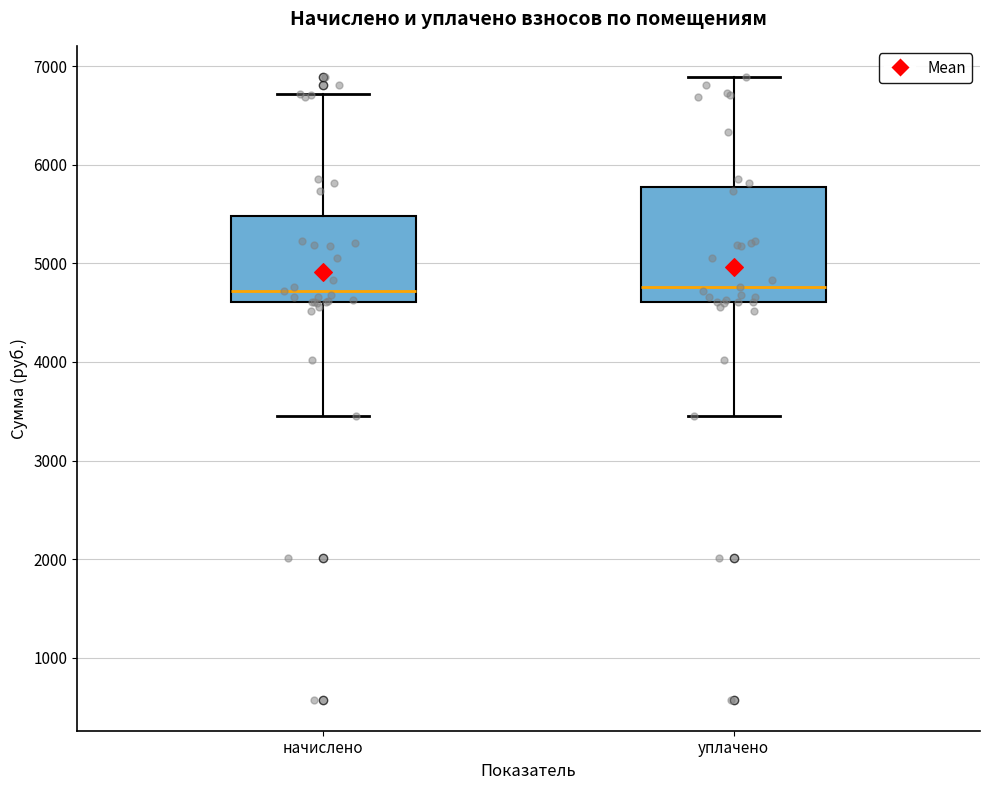

Where is the lower edge of the box for уплачено on the y-axis? The values are not printed on the chart, so give them approximately, as read against the axis.

4600